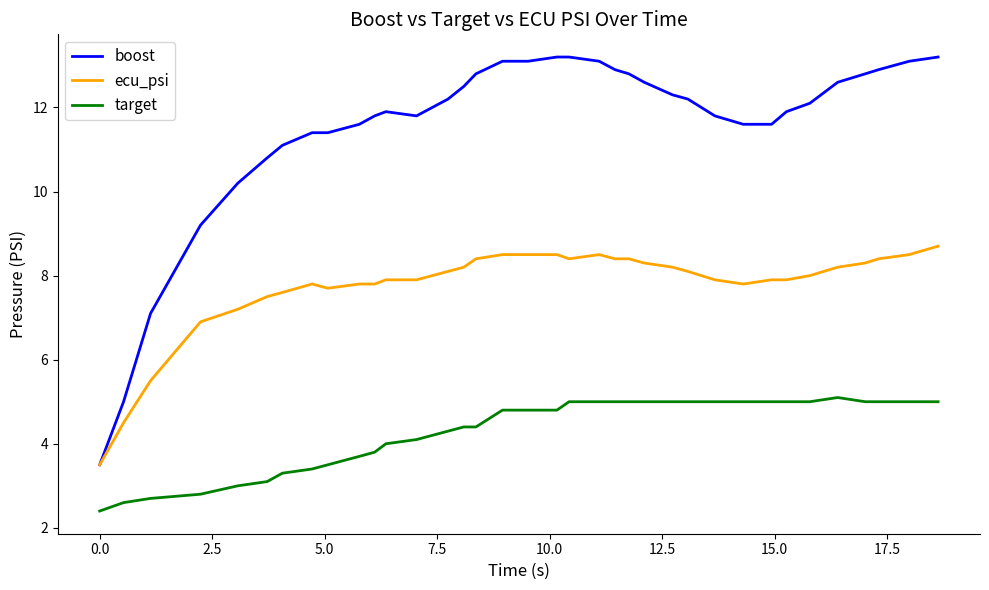

True or false: boost and target intersect in this chart.

False